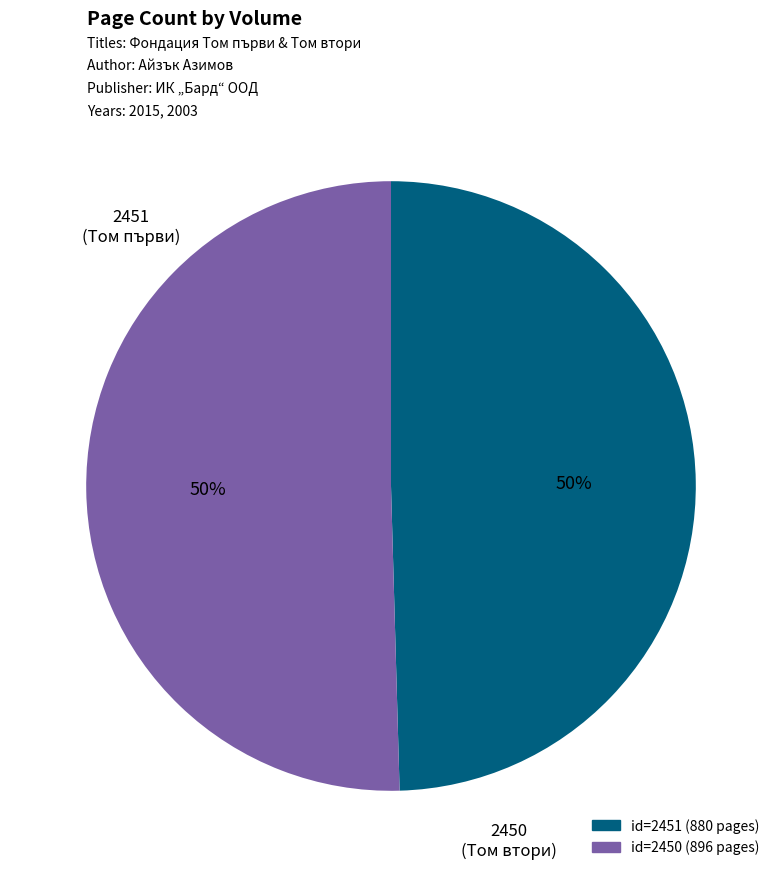

Is there any slice that represents more than half of the pie?

Yes